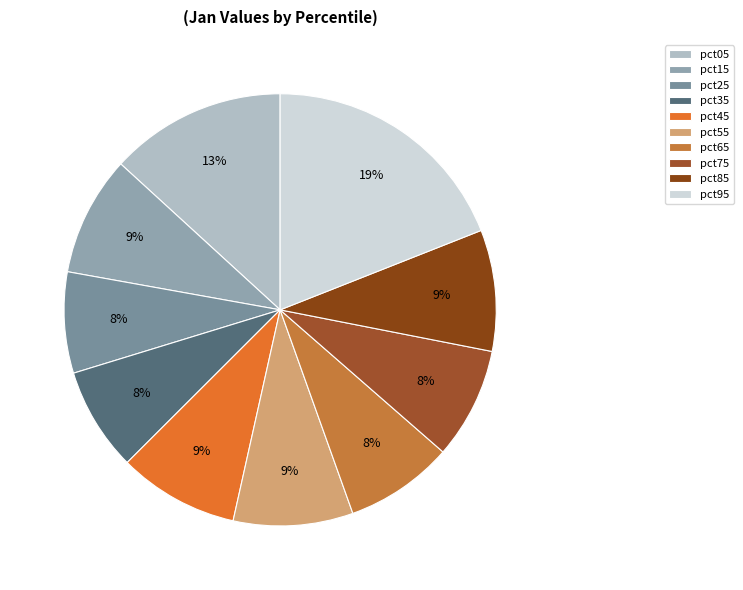

Which slice is the largest?

pct95